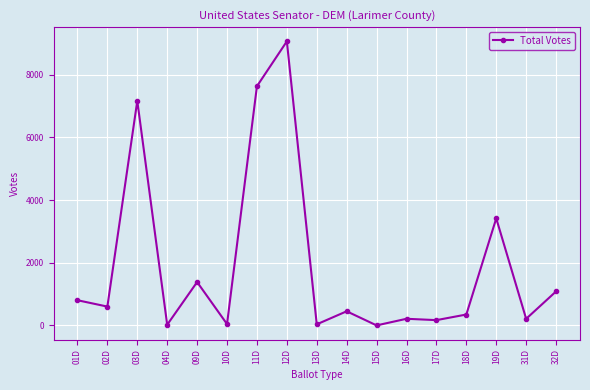

Where does the data first go above 450?

01D